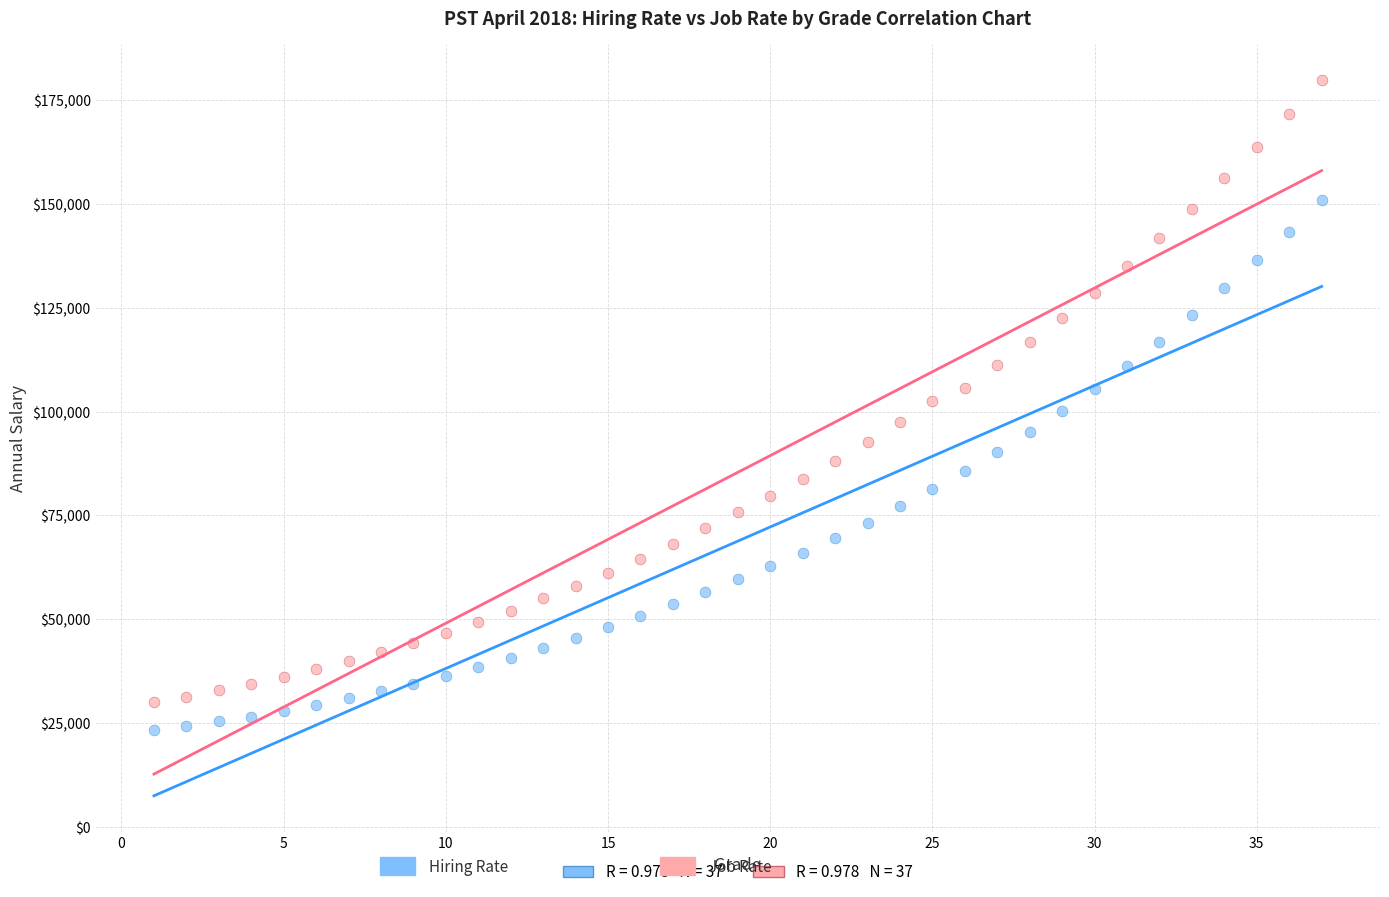

Across all data points, what is the range of X values (max minus min)?

36